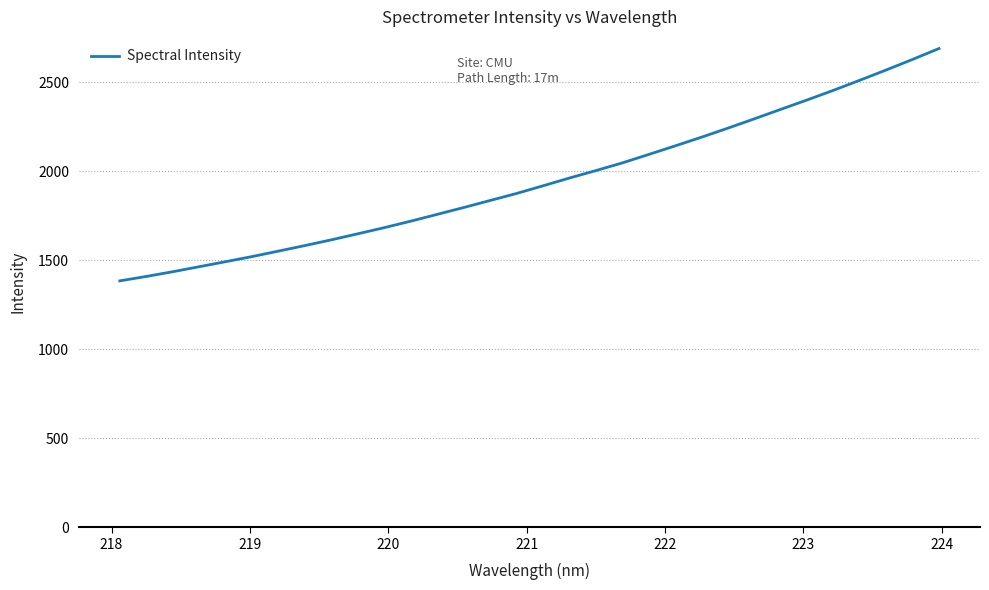

What is the smallest value displayed?

1384.7